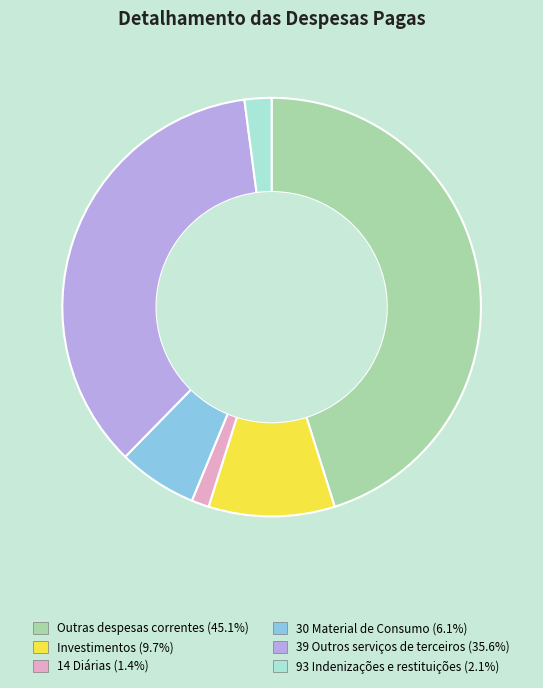

Rank the categories by value from lowest to highest.

14 Diárias, 93 Indenizações e restituições, 30 Material de Consumo, Investimentos, 39 Outros serviços de terceiros, Outras despesas correntes